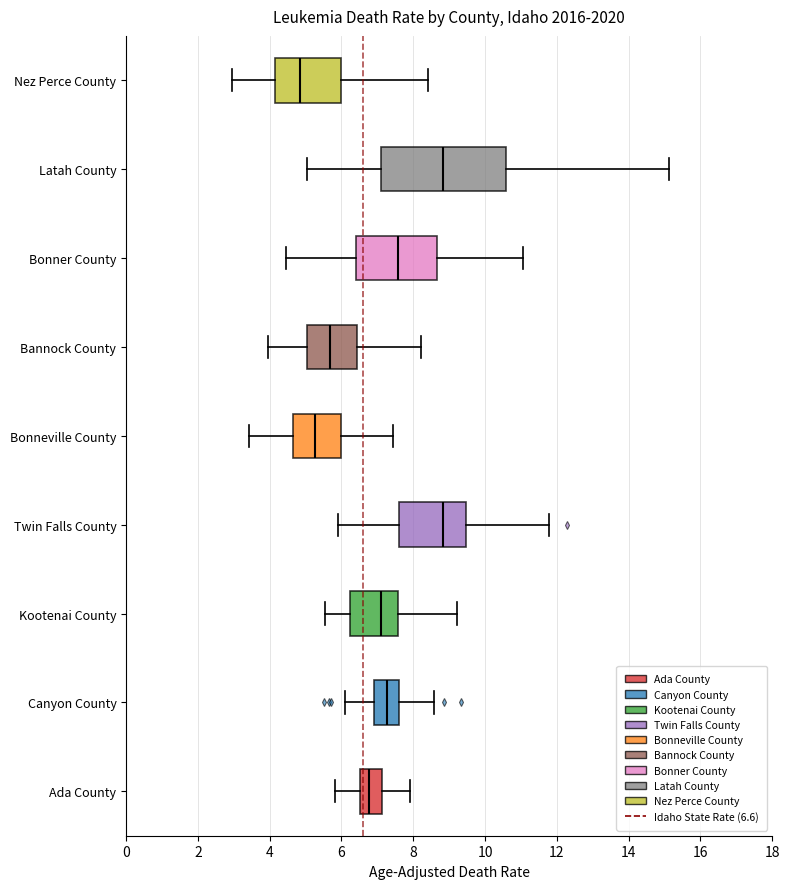

Reading bottom to top, transcribe this box plot: for each box, give where its median line is, the range the box spans, and where its two whiskers end, as read against the x-axis. The values are not printed on the chart, so give them approximately, as read against the axis.

Ada County: median 6.8, box 6.6 to 7.2, whiskers 5.8 to 8.0
Canyon County: median 7.2, box 7.0 to 7.6, whiskers 6.0 to 8.6
Kootenai County: median 7.0, box 6.2 to 7.6, whiskers 5.6 to 9.2
Twin Falls County: median 8.8, box 7.6 to 9.4, whiskers 5.8 to 11.8
Bonneville County: median 5.2, box 4.6 to 6.0, whiskers 3.4 to 7.4
Bannock County: median 5.6, box 5.0 to 6.4, whiskers 4.0 to 8.2
Bonner County: median 7.6, box 6.4 to 8.6, whiskers 4.4 to 11.0
Latah County: median 8.8, box 7.2 to 10.6, whiskers 5.0 to 15.2
Nez Perce County: median 4.8, box 4.2 to 6.0, whiskers 3.0 to 8.4